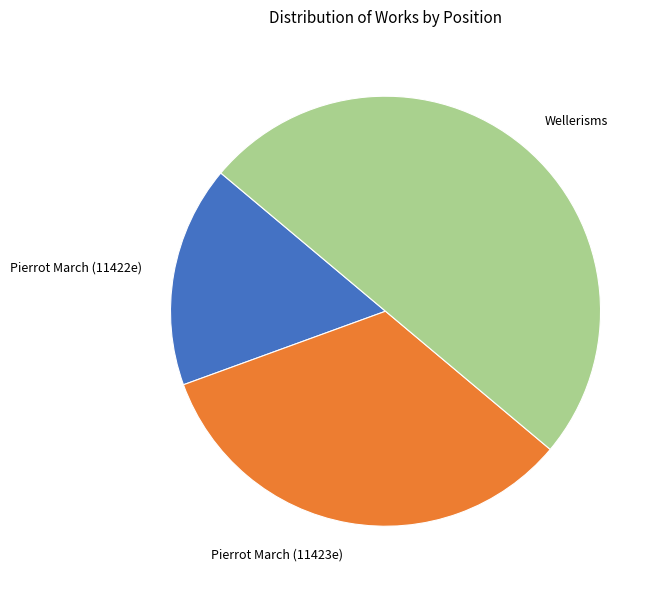

The Pierrot March (11422e) slice represents 17% of the pie. True or false?

True